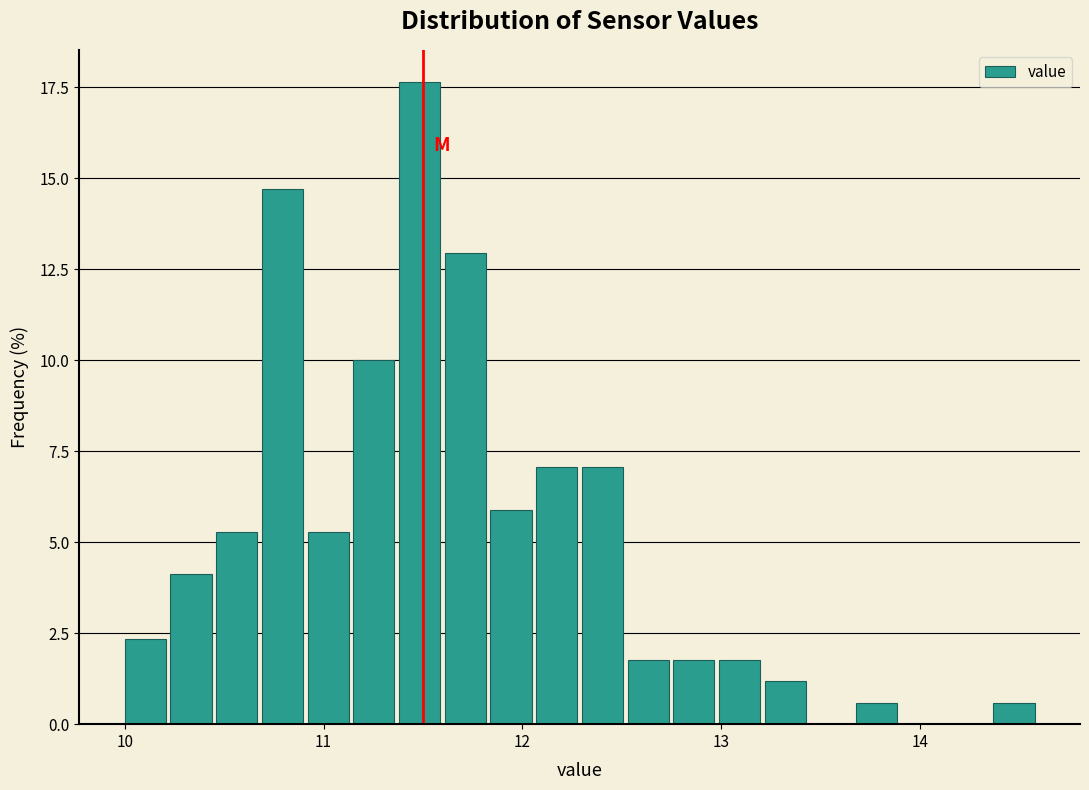

Around what value on the x-axis is the tallest bar? Give the approximate position of its centre, as read against the axis.

11.5